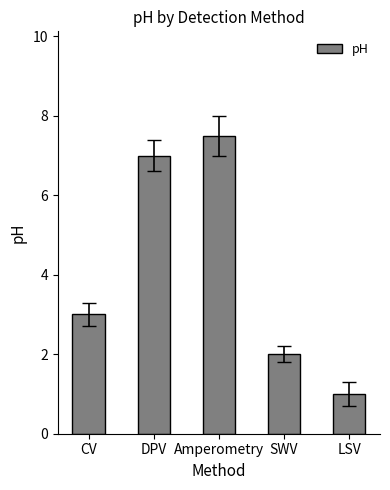

What is the average value?

4.1